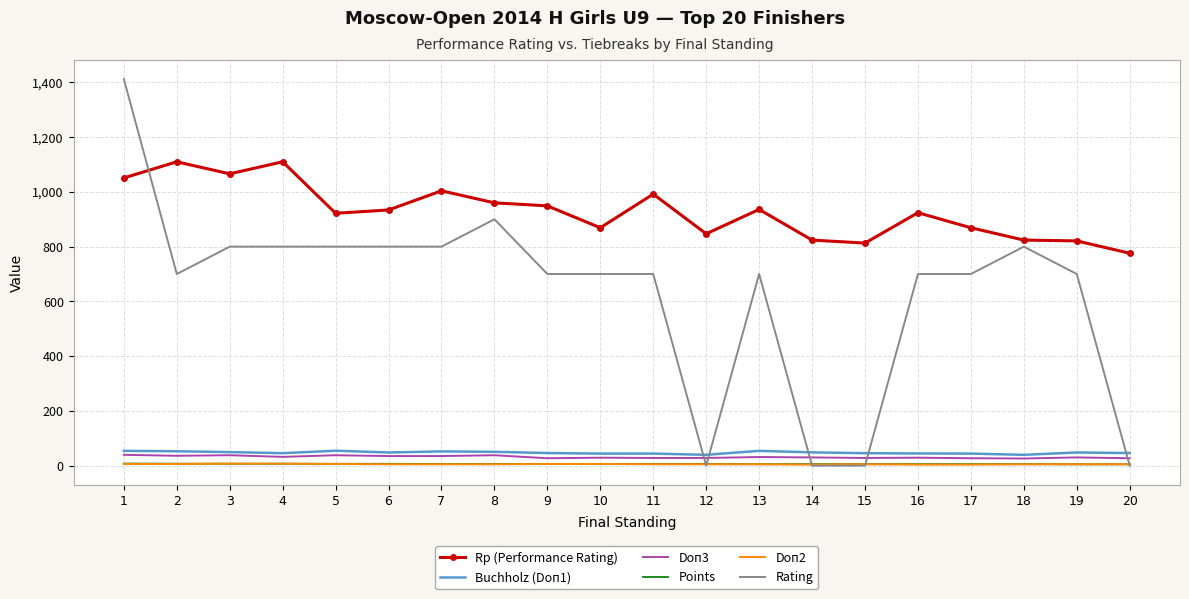

True or false: Doп3 and Doп2 intersect in this chart.

False